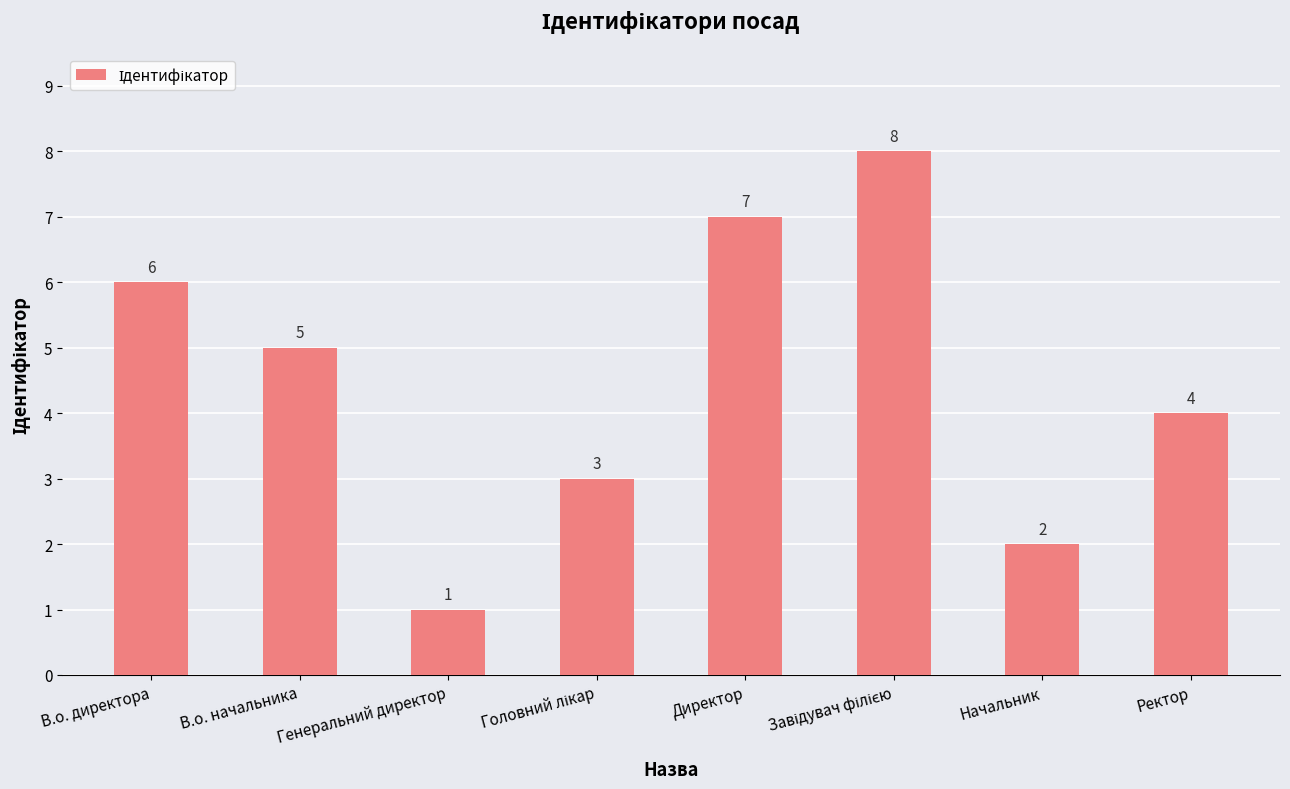

What is the change in value from В.о. директора to В.о. начальника?

-1